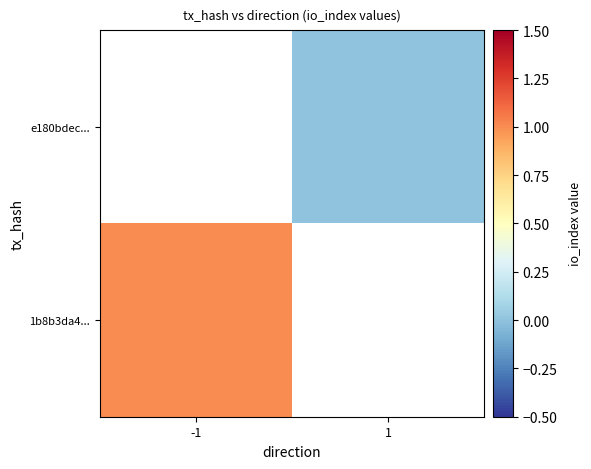

How many categories are shown in the chart?

2